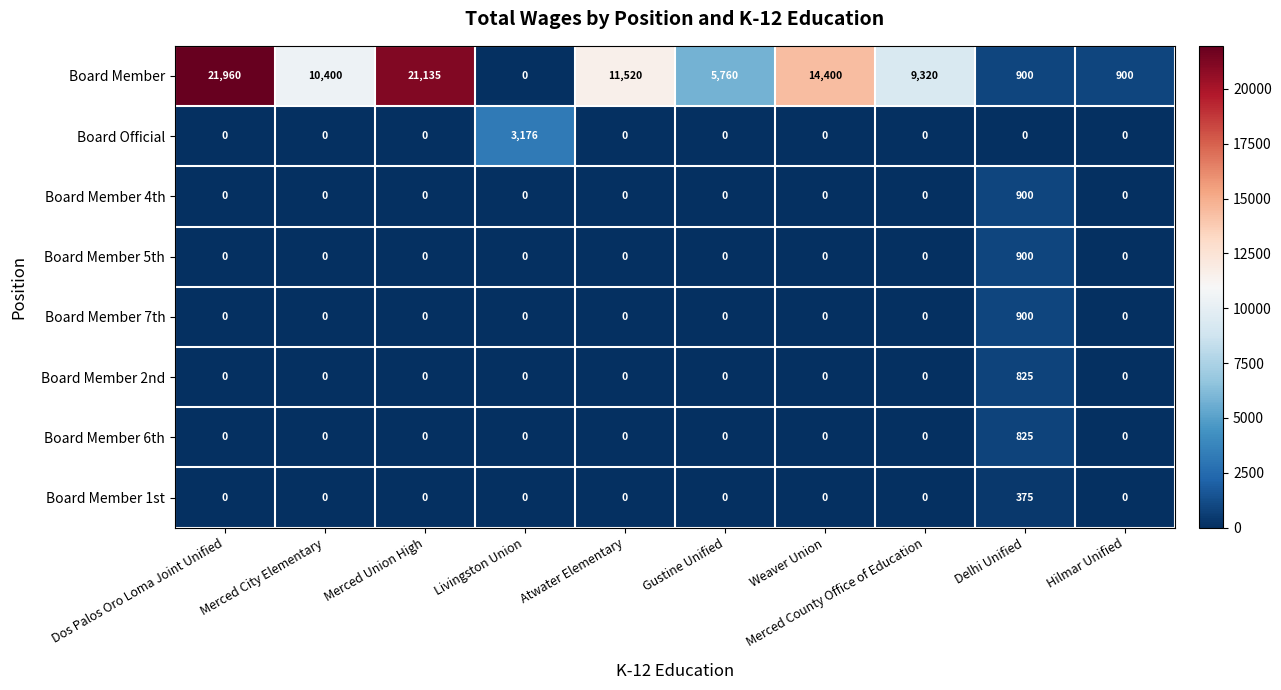

Which series has the widest spread of values?

Board Member